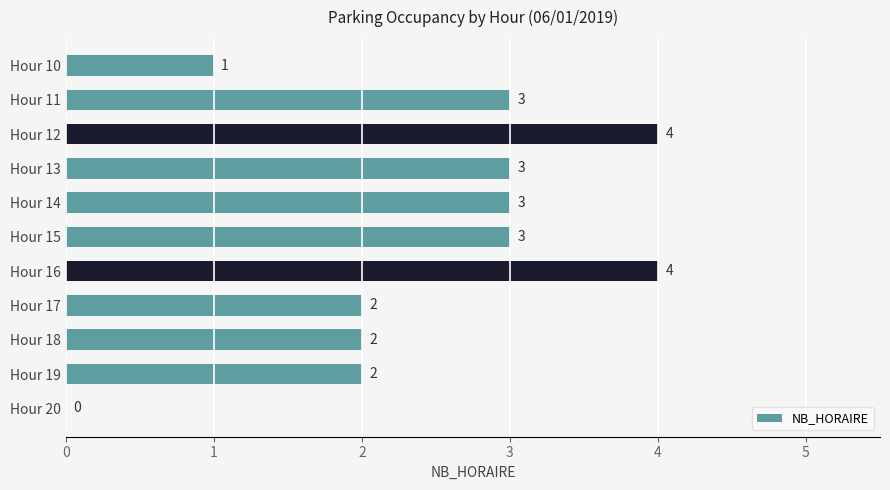

What is the maximum value shown in the chart?

4